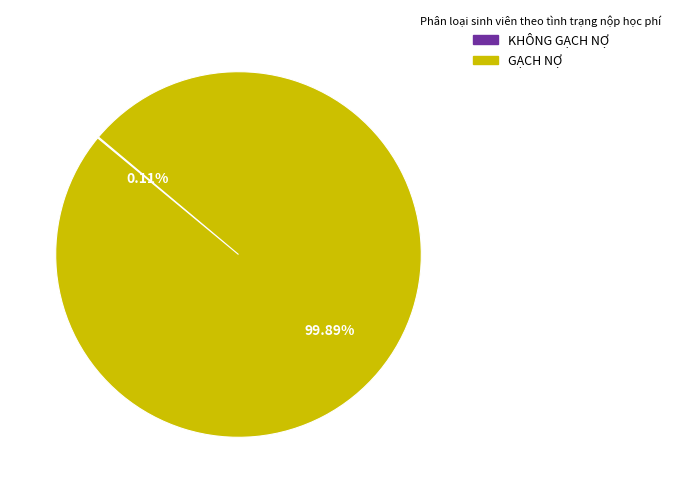

Which slice represents more than half of the pie?

GẠCH NỢ